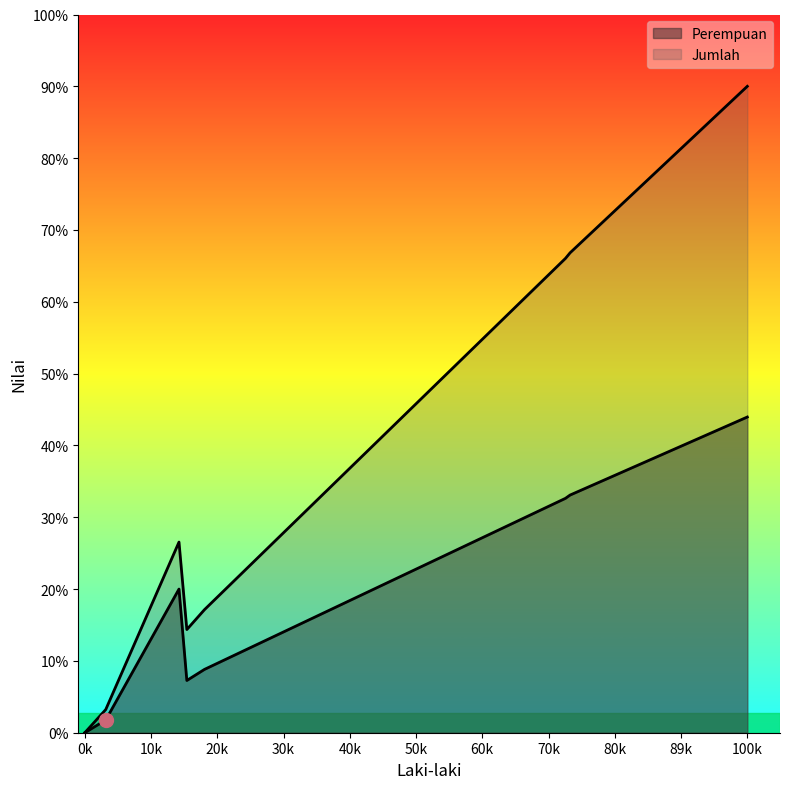

What are all the series names shown in the legend?

Perempuan, Jumlah